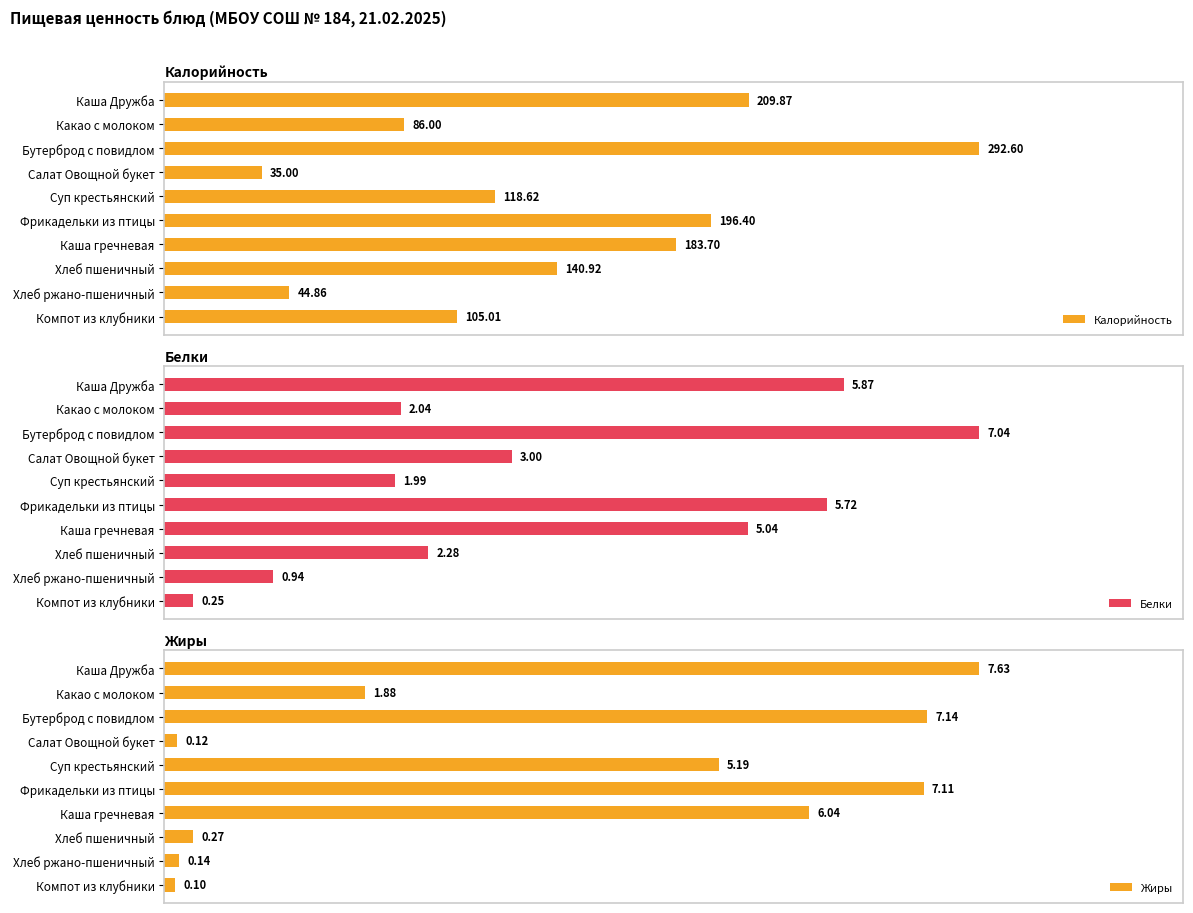

Where is Калорийность nearest to the value 163?

Каша гречневая